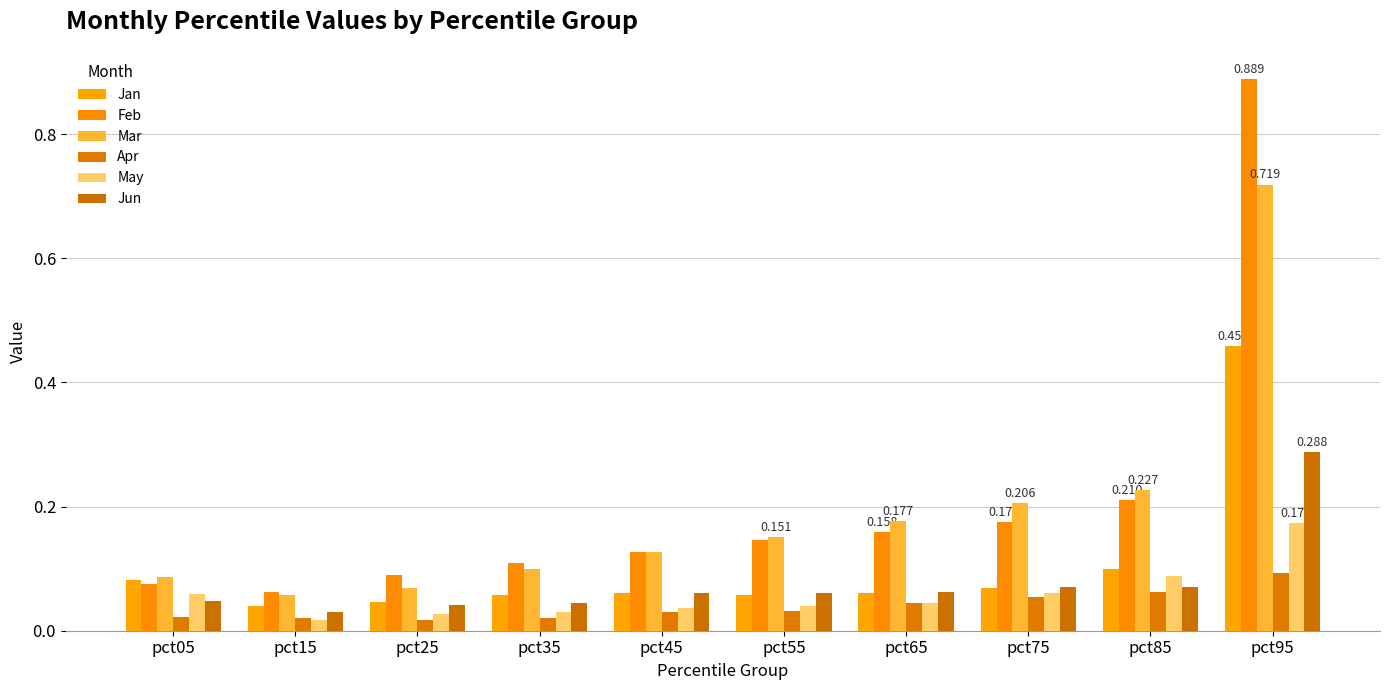

What is the difference between the second highest and second lowest values in the Feb series?

0.1